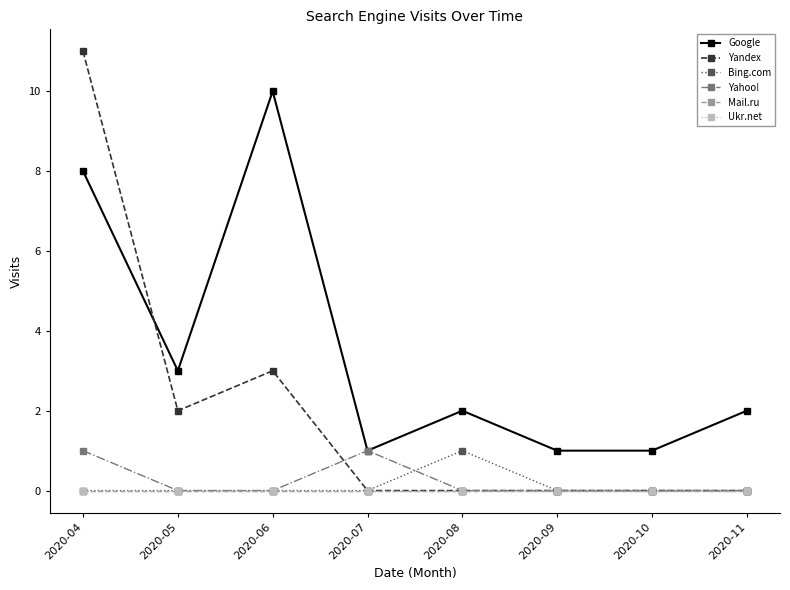

Is this an area chart (filled region under the line)?

No